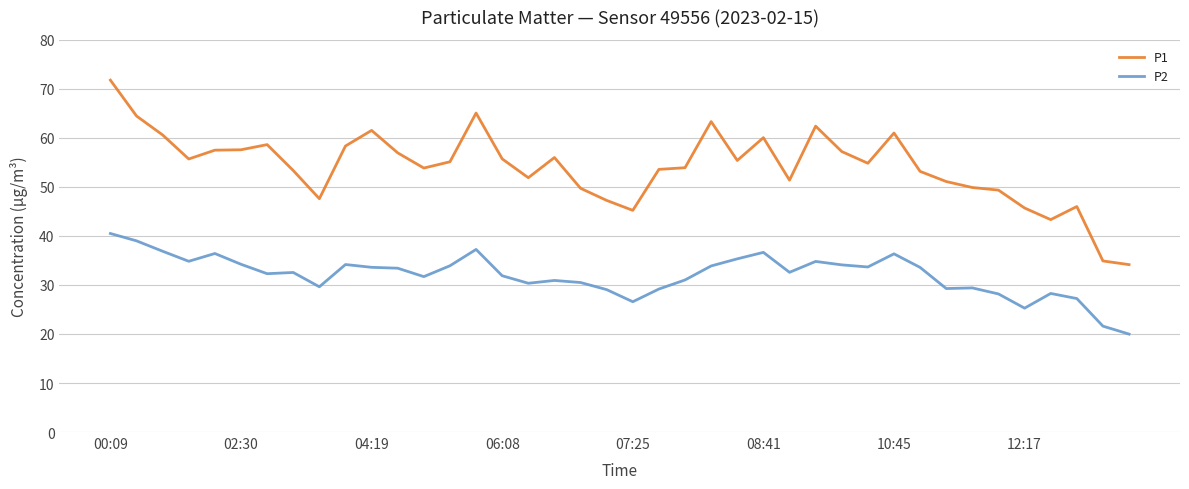

True or false: P1 and P2 intersect in this chart.

False